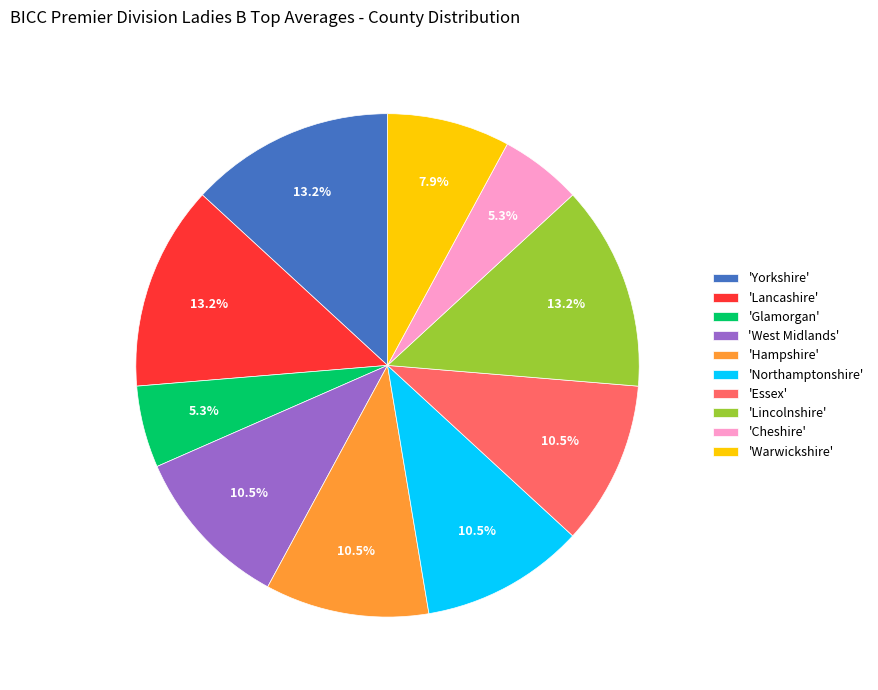

What is the ratio of the value at 'Essex' to the value at 'Hampshire'?

1.0